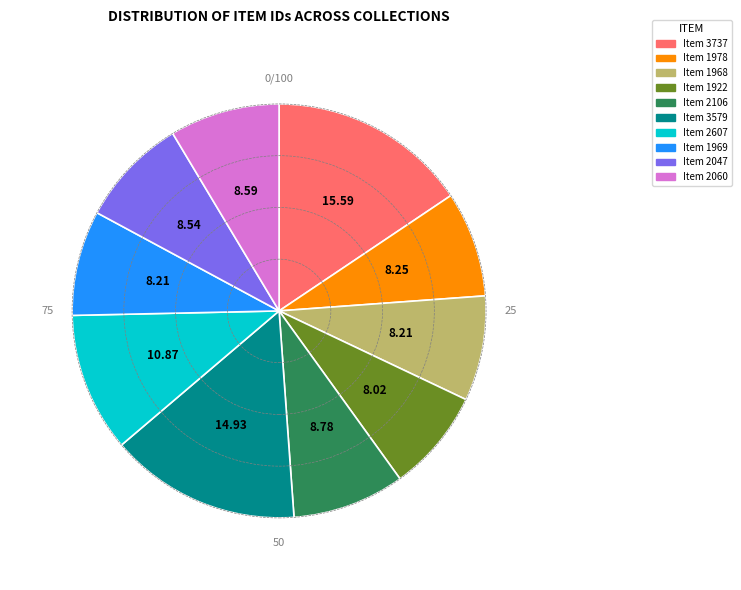

What is the ratio of the value at Item 2047 to the value at Item 1968?

1.0